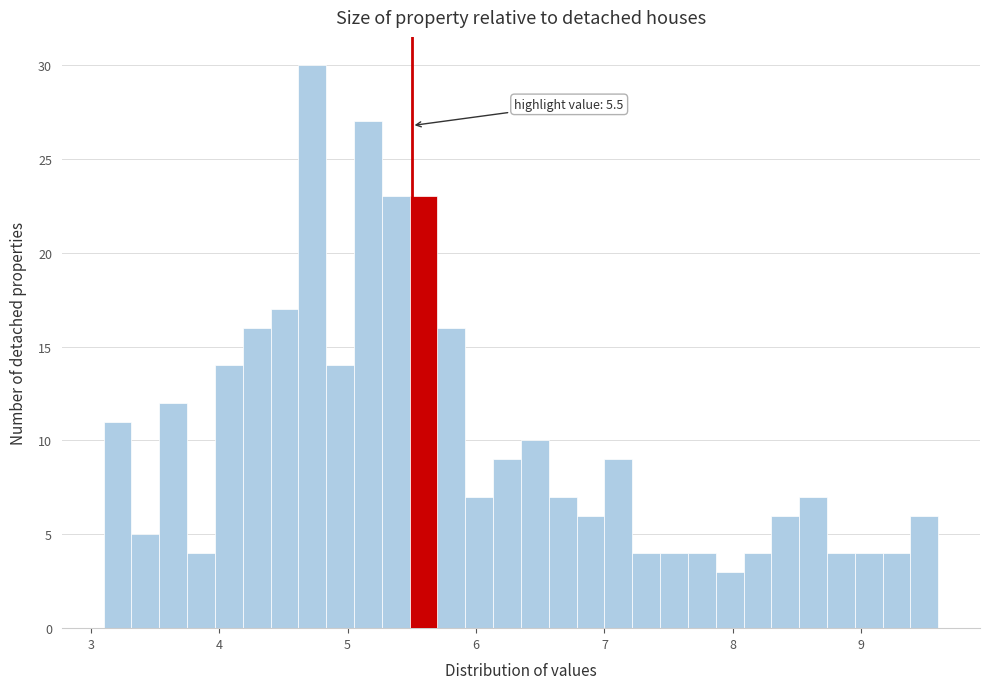

Read against the x-axis, roughly where is the centre of the tallest bar?

4.7